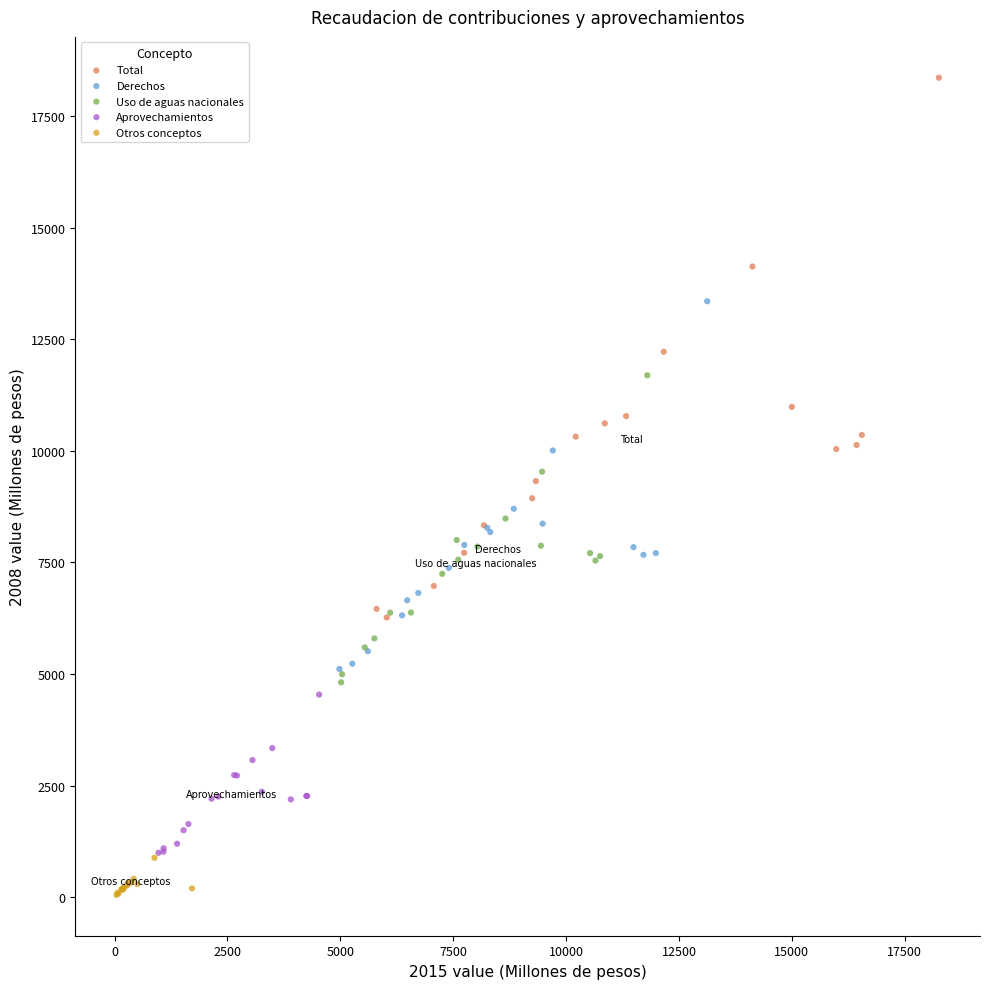

Which series contains the highest Y value?

Total